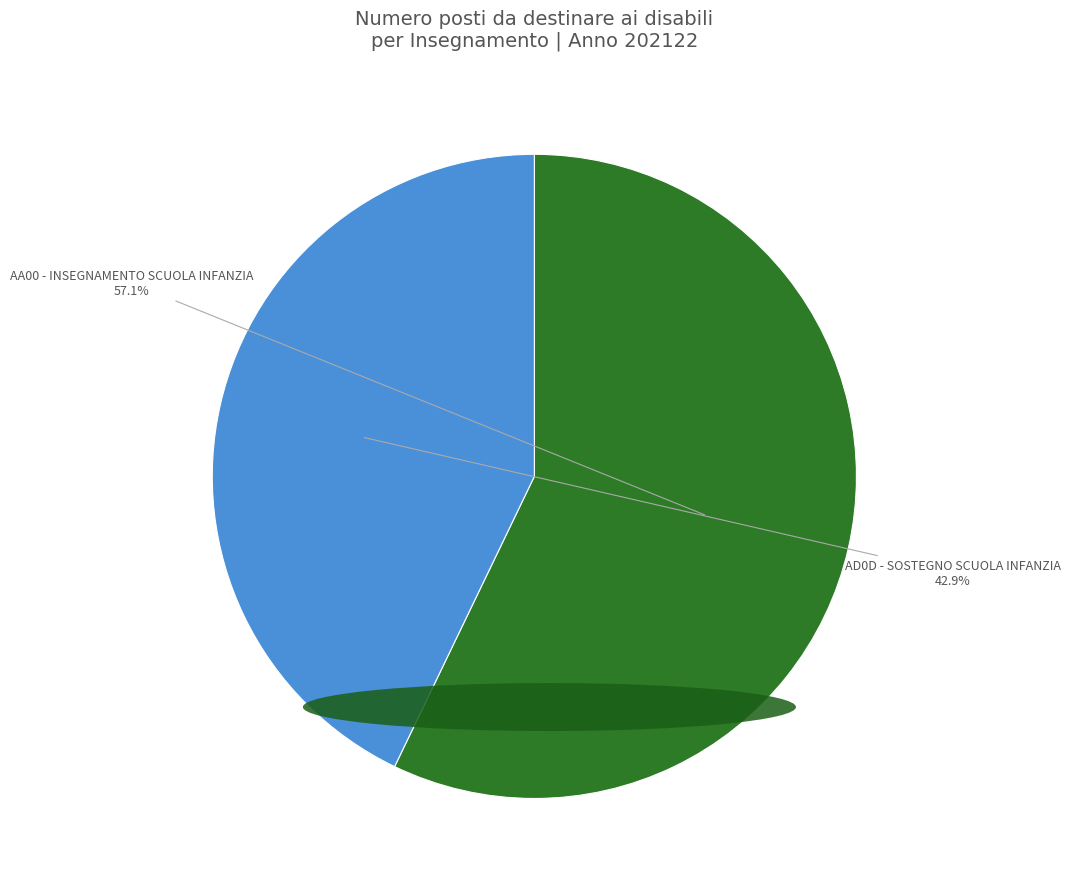

Which category has the biggest portion of the pie?

AA00 - INSEGNAMENTO SCUOLA INFANZIA